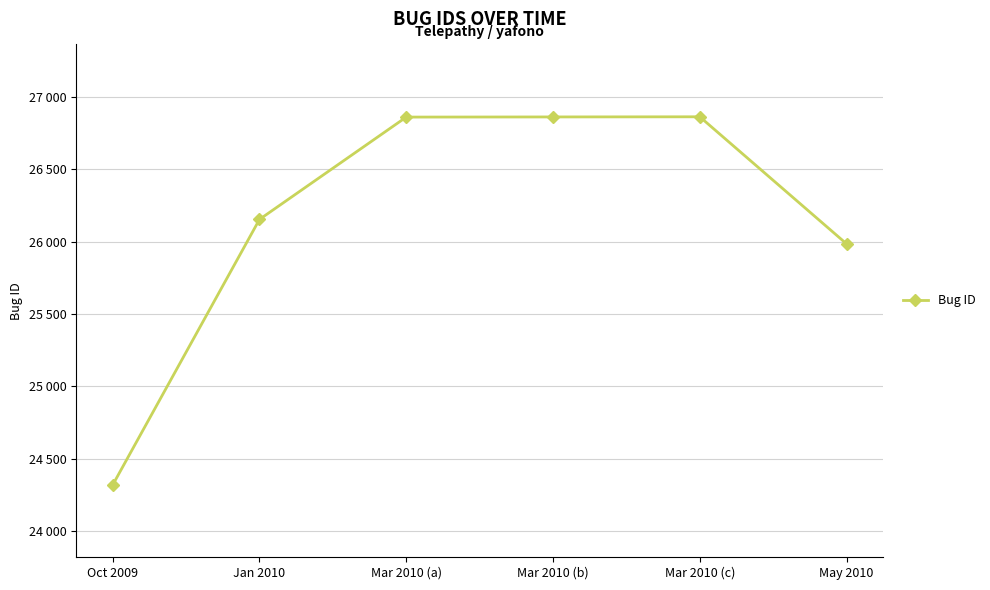

What position from the right is Jan 2010?

5